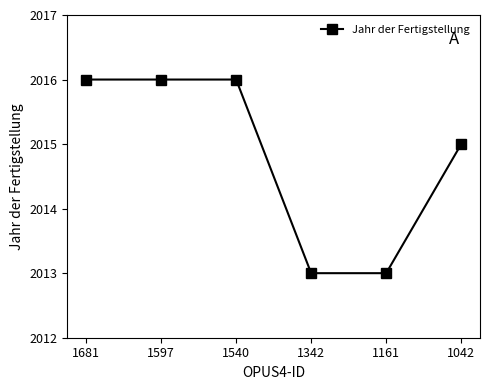

What is the change in value from 1681 to 1342?

-3